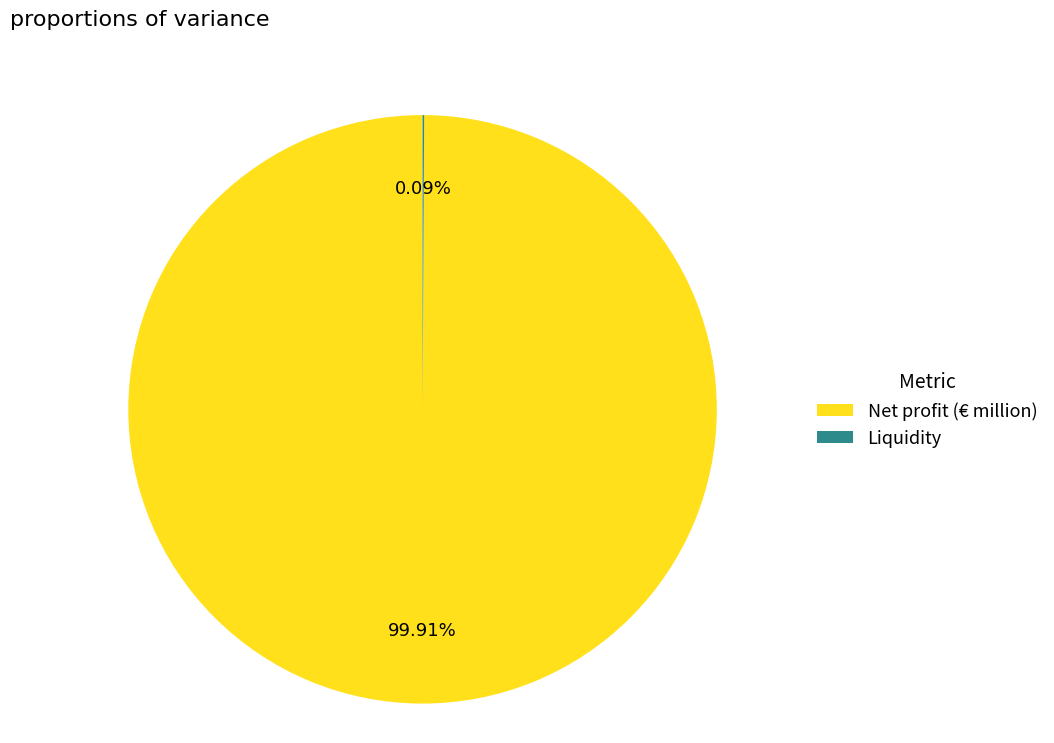

Is there a majority slice in this chart?

Yes